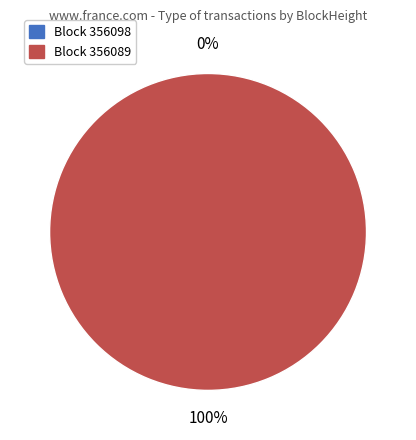

Is it true that 356089 is 100% of the pie?

True